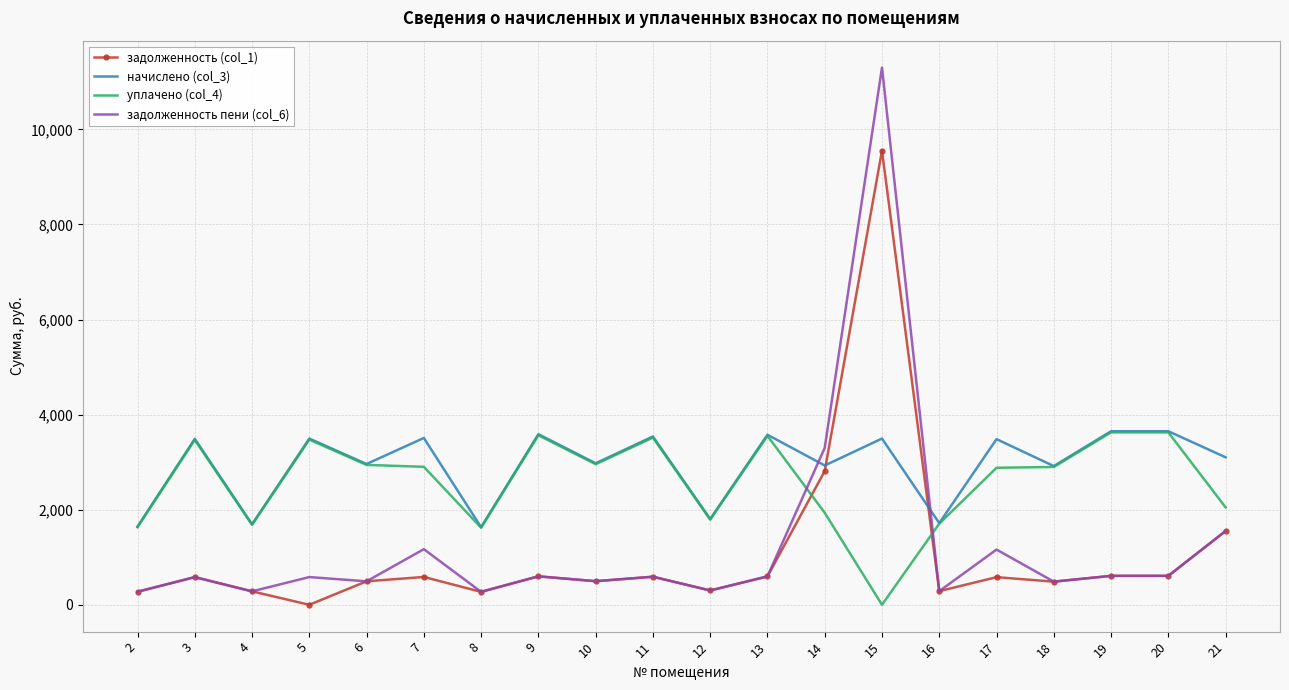

The value of уплачено (col_4) at 16 is 1706.6. True or false?

True